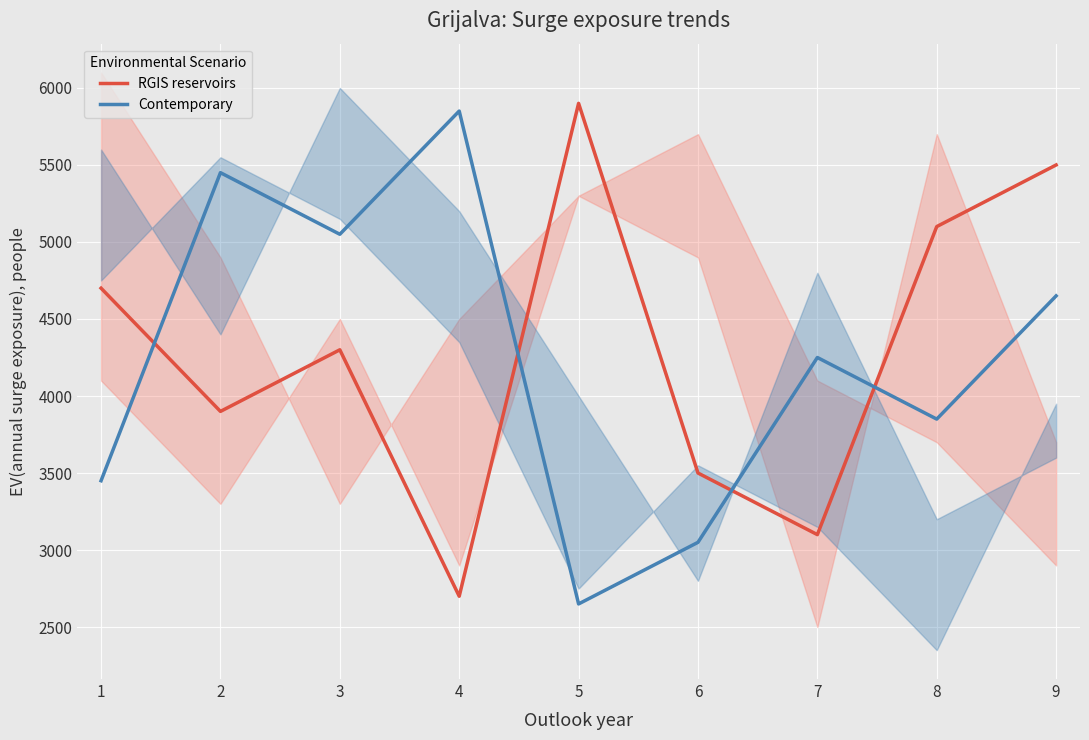

Rank the series by their maximum value, from lowest to highest.

Contemporary, RGIS reservoirs